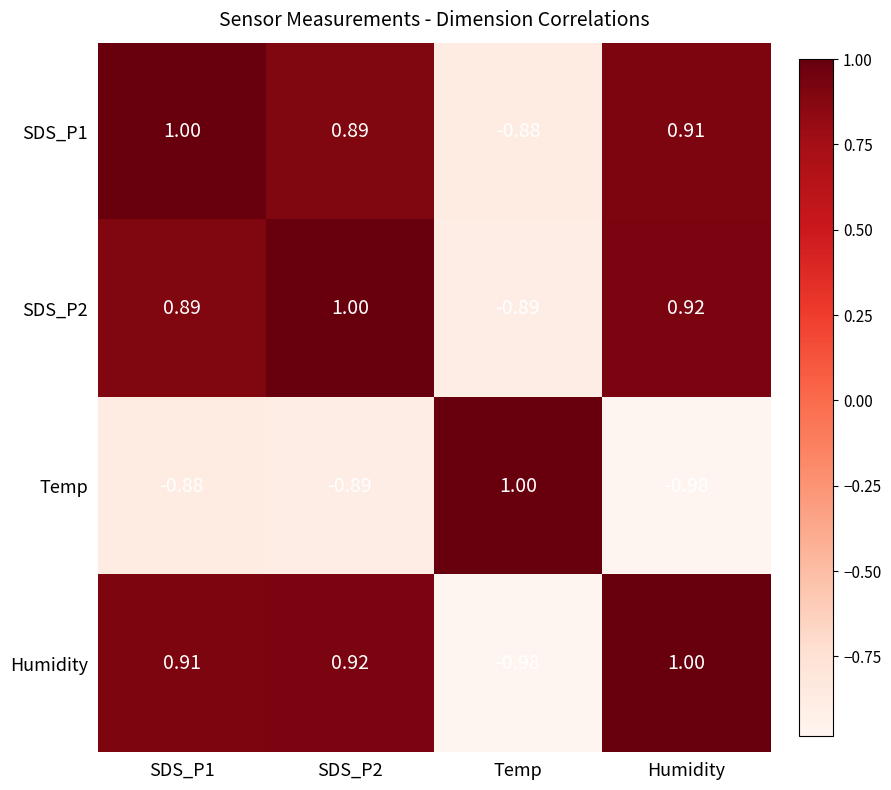

Where is SDS_P1 nearest to the value 0?

Temp